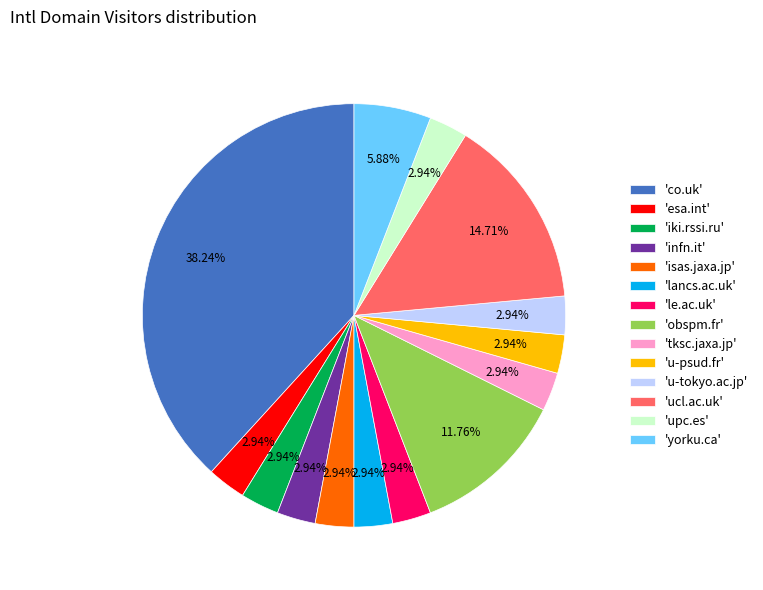

Which category has the biggest portion of the pie?

'co.uk'